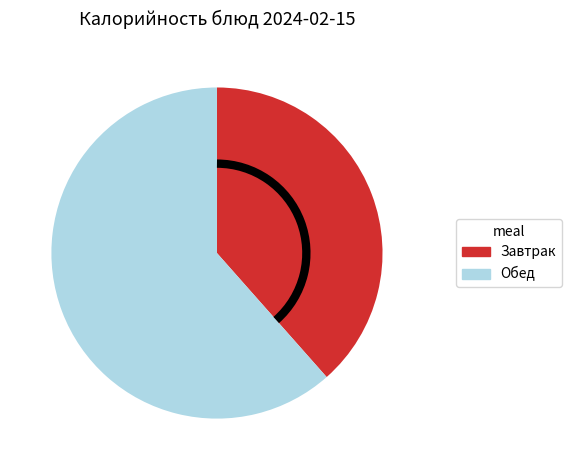

Is there any slice that represents more than half of the pie?

Yes